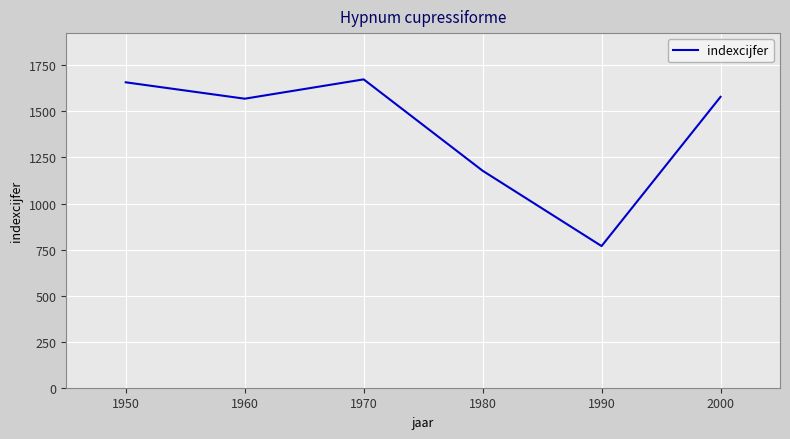

At which label does the data first exceed 1579?

1950